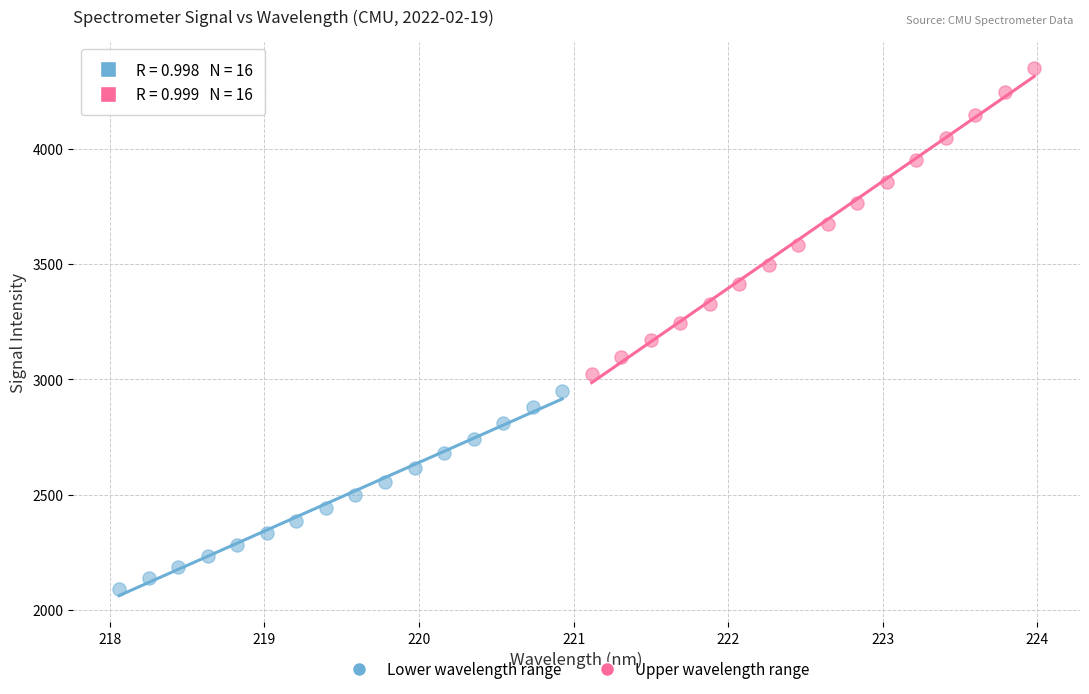

Which series has the largest Y range (max minus min)?

Upper wavelength range